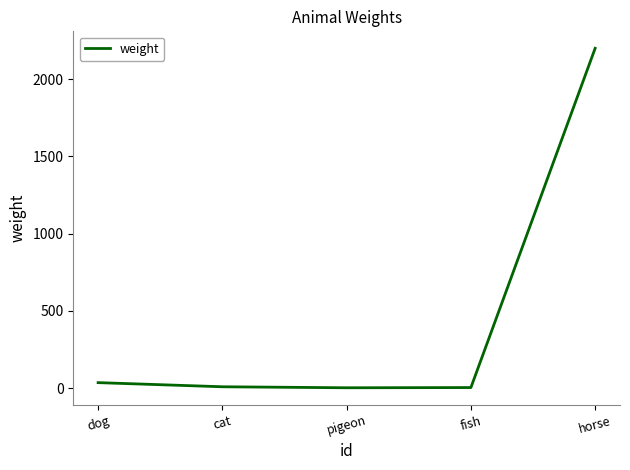

What is the greatest value displayed?

2200.0